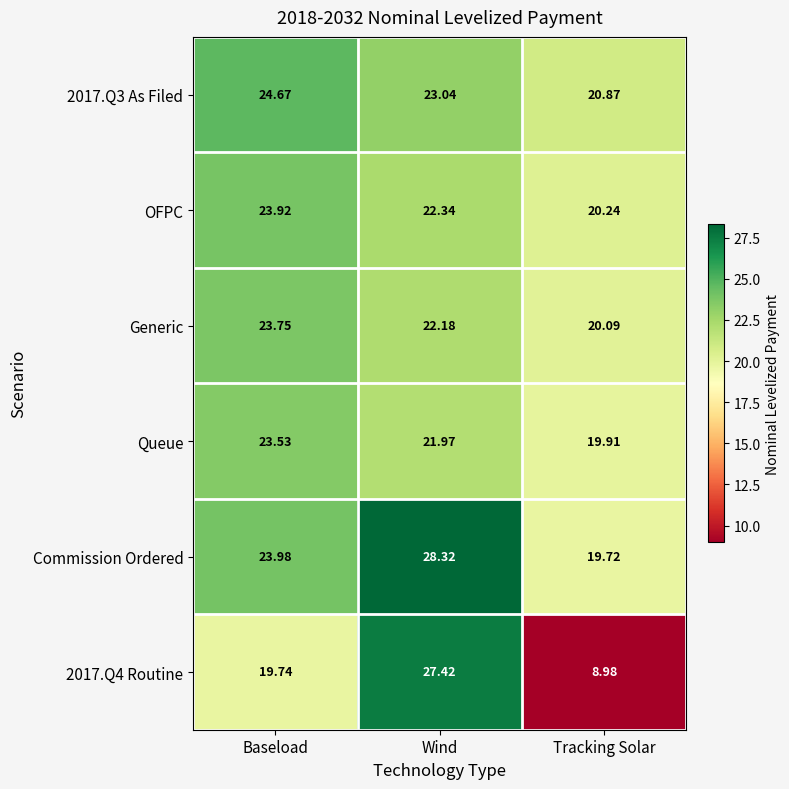

Which series has the largest range (max minus min)?

2017.Q4 Routine